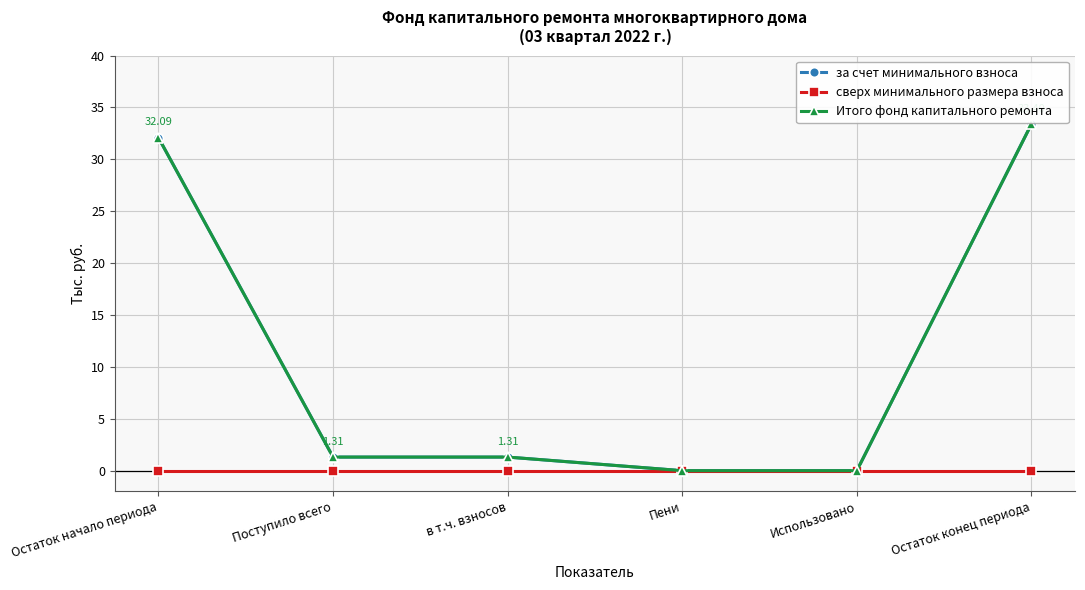

True or false: Итого фонд капитального ремонта has a value of 1.3 at в т.ч. взносов.

True